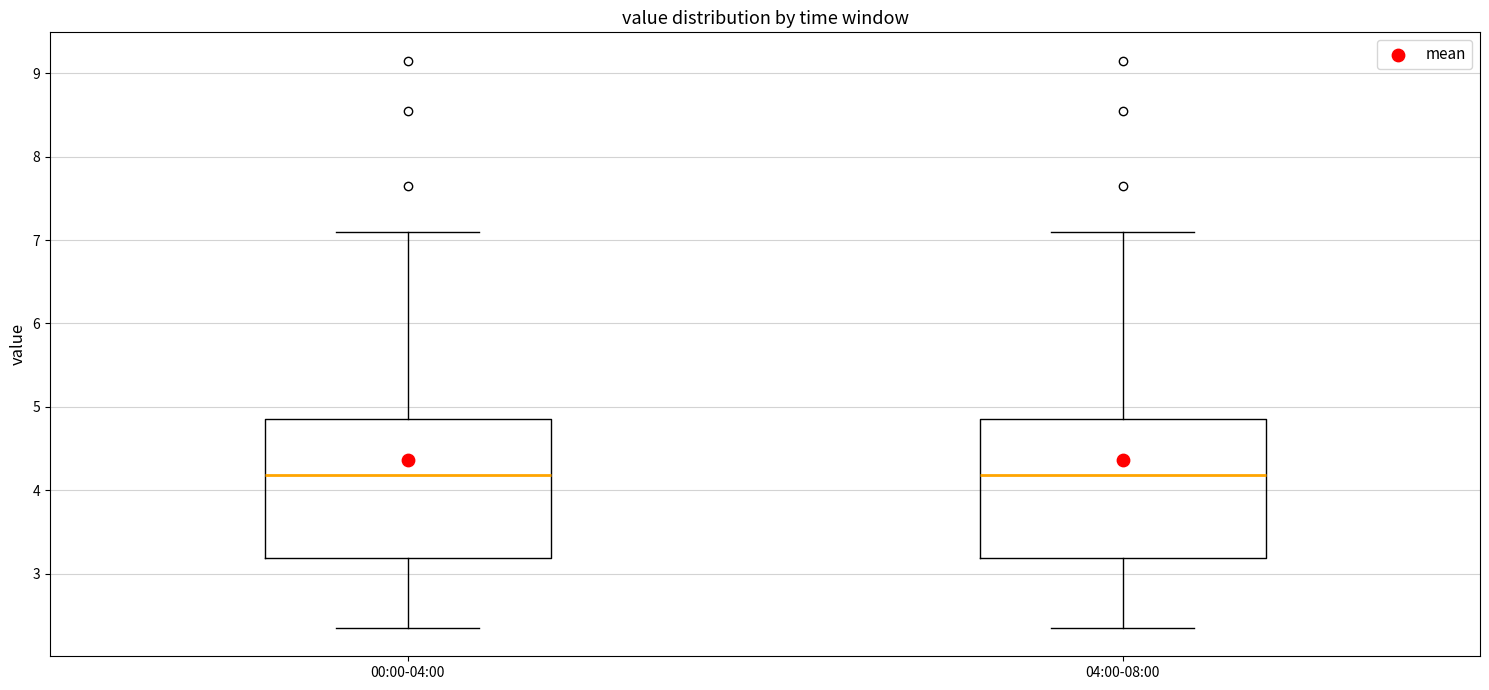

Reading left to right, transcribe this box plot: for each box, give where its median line is, the range the box spans, and where its two whiskers end, as read against the y-axis. The values are not printed on the chart, so give them approximately, as read against the axis.

00:00-04:00: median 4.2, box 3.2 to 4.9, whiskers 2.4 to 7.1
04:00-08:00: median 4.2, box 3.2 to 4.9, whiskers 2.4 to 7.1